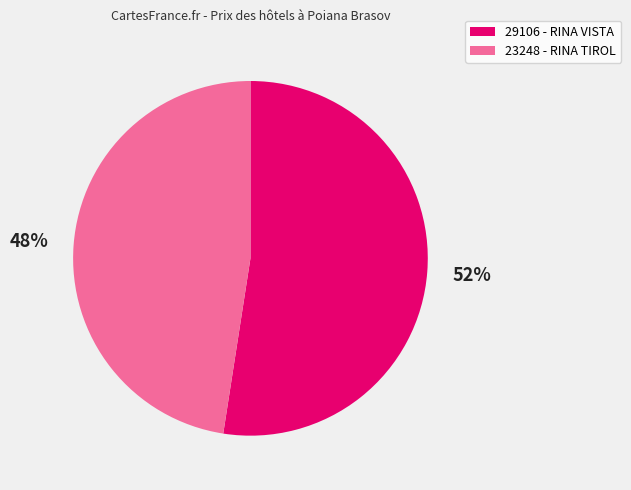

What is the ratio of the value at 23248 to the value at 29106?

0.9